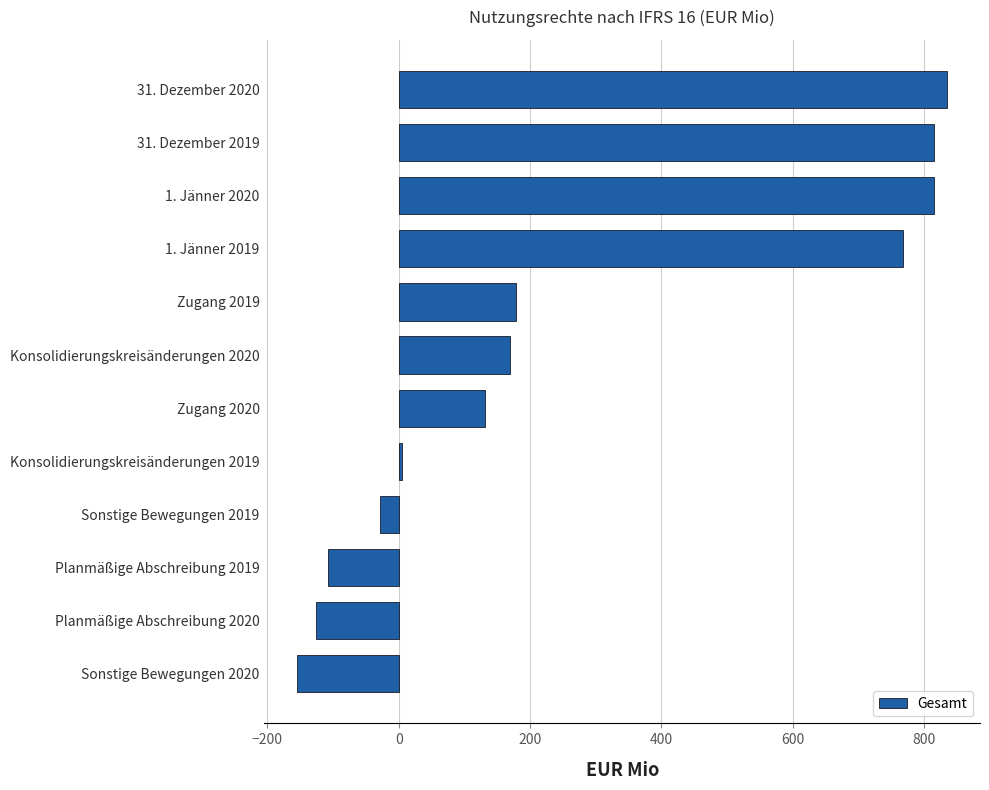

Between Sonstige Bewegungen 2019 and Zugang 2019, which is larger?

Zugang 2019